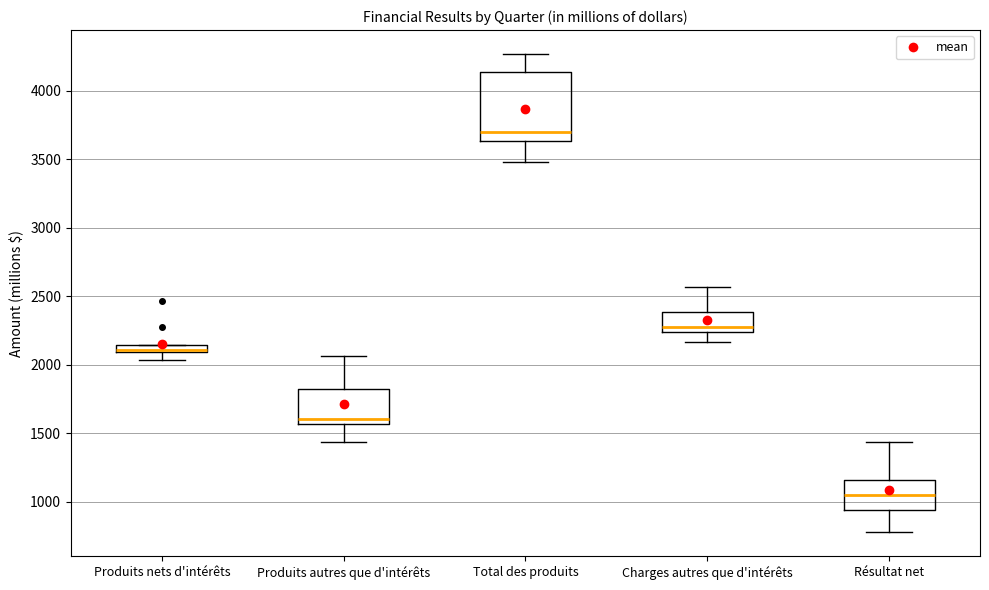

Where is the upper edge of the box for Produits autres que d'intérêts on the y-axis? The values are not printed on the chart, so give them approximately, as read against the axis.

1850